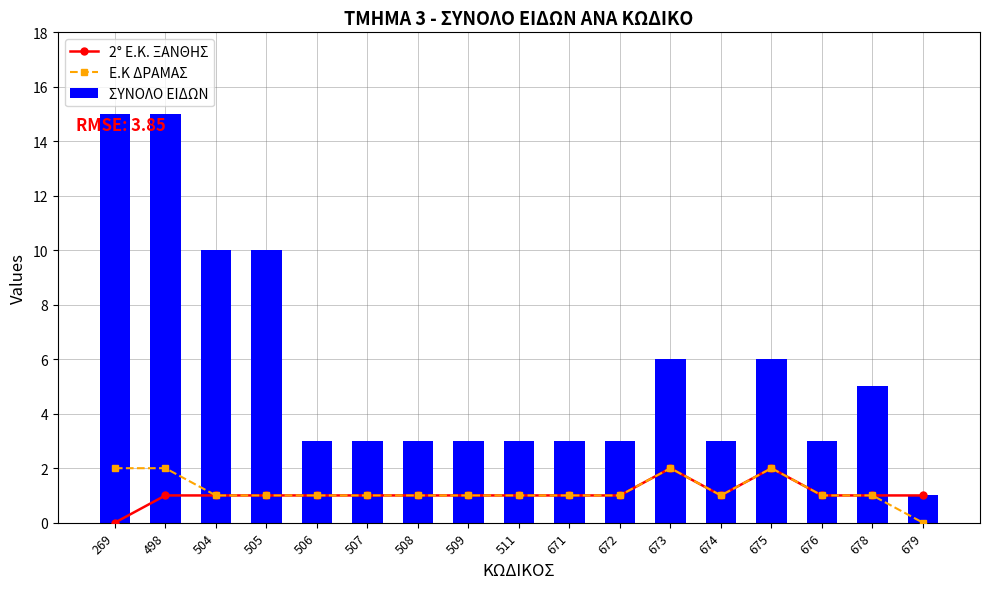

Does the chart contain stacked bars?

No